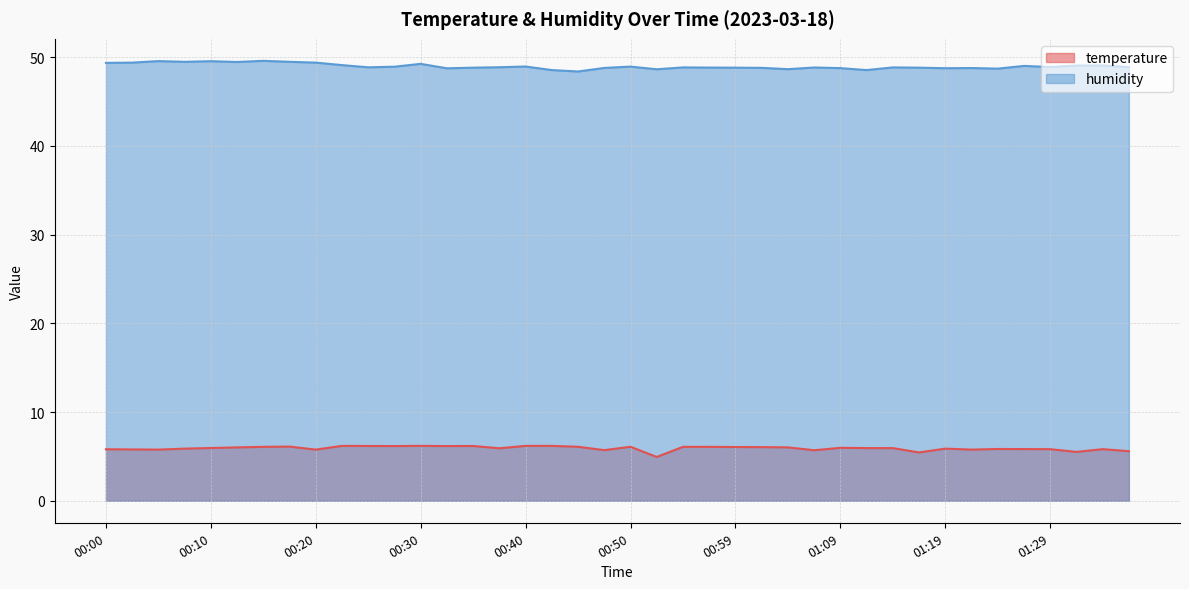

At which category is the sum across all series the highest?

00:15